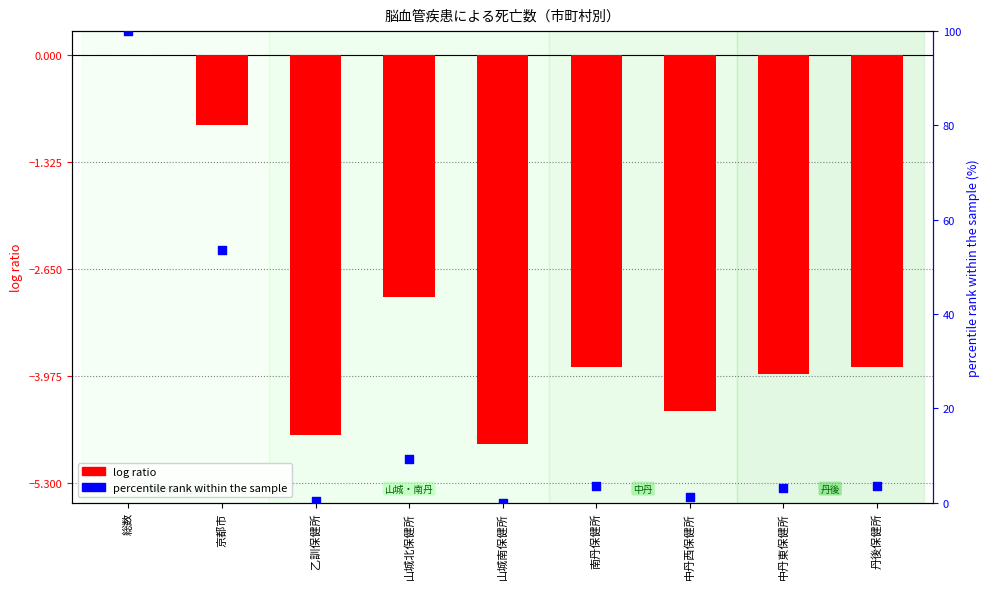

Which series has the largest Y range (max minus min)?

percentile rank within the sample